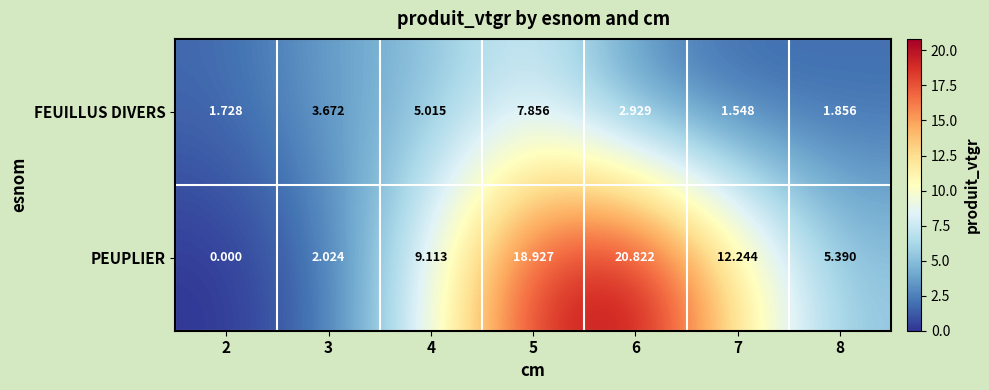

Which series changed the most between 2 and 4?

PEUPLIER